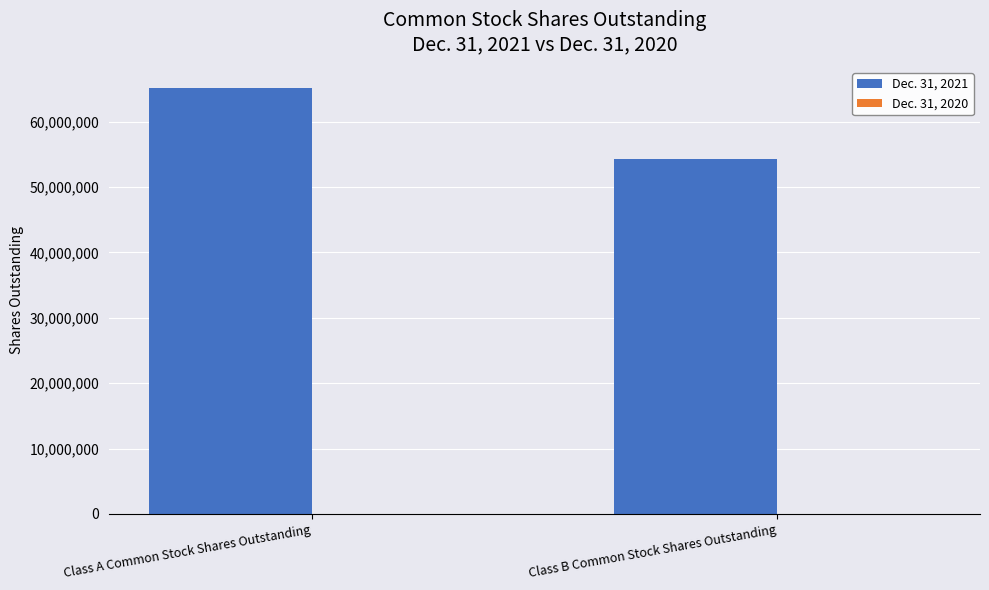

True or false: the data shows 65122200 at Class A Common Stock Shares Outstanding.

True